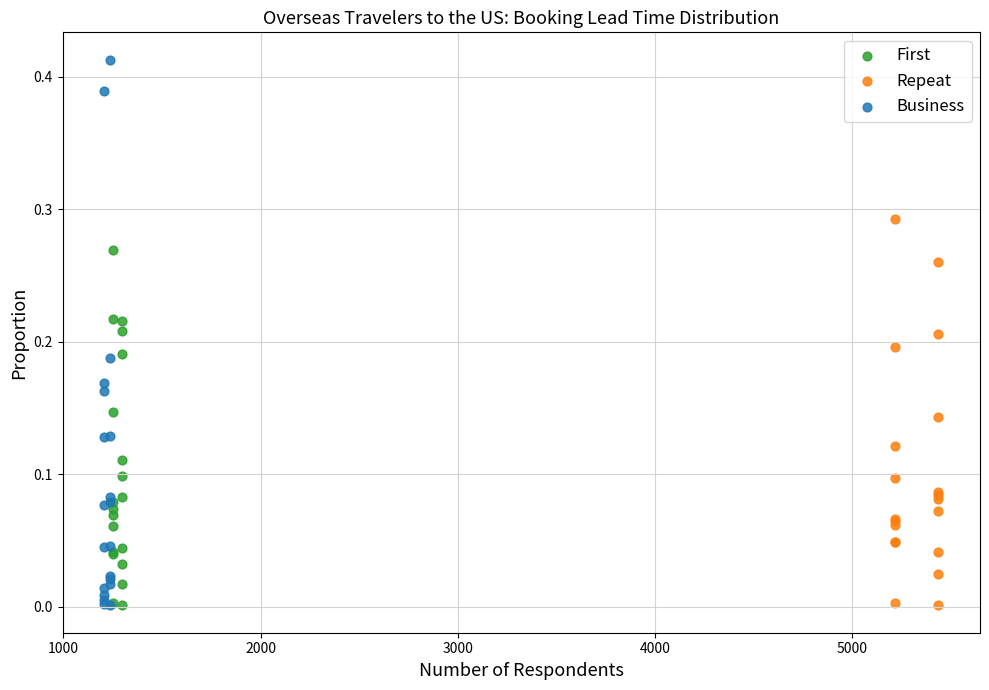

Which series contains the highest Y value?

Business